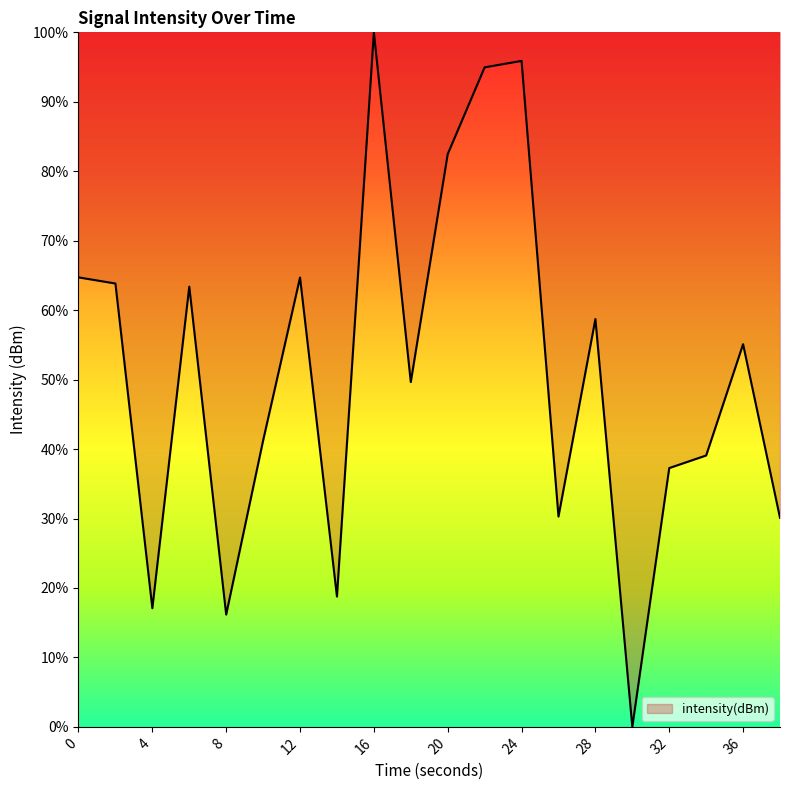

What is the difference between the maximum and minimum values?

100.0